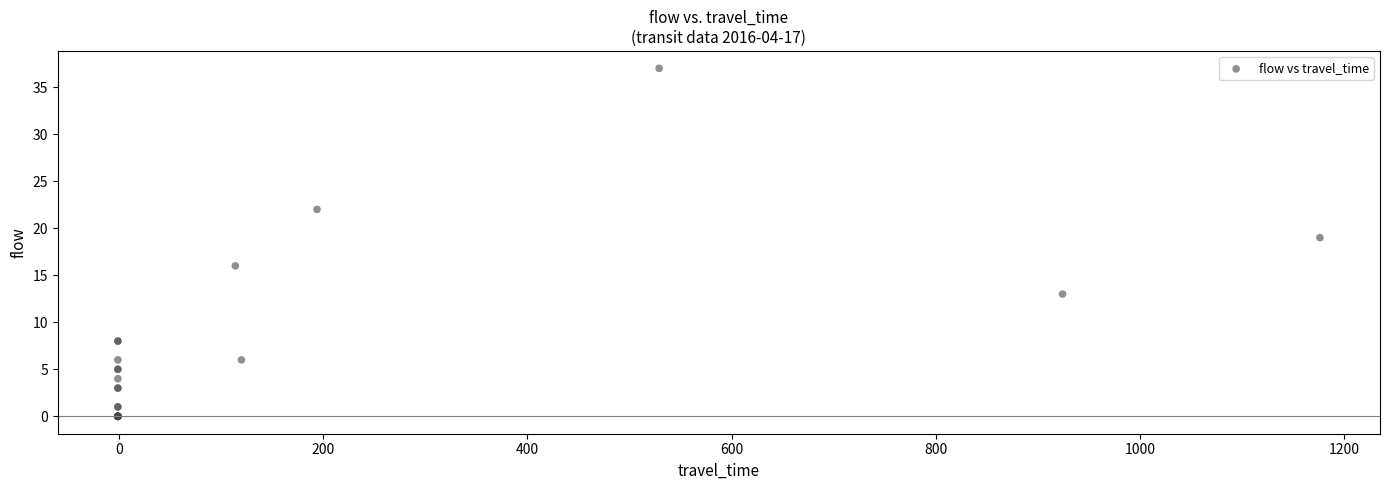

What Y value in the scatter plot is closest to 18?

19